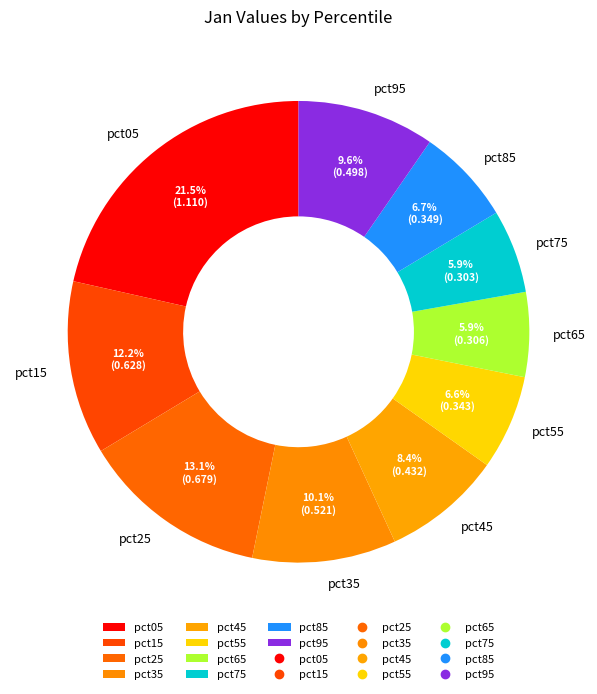

Does pct35 account for over 50% of the chart?

No